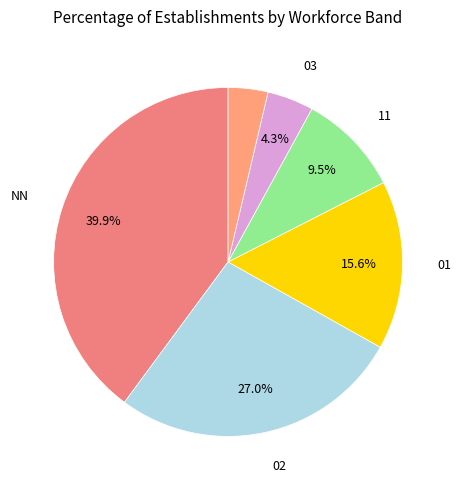

Is there a majority slice in this chart?

No